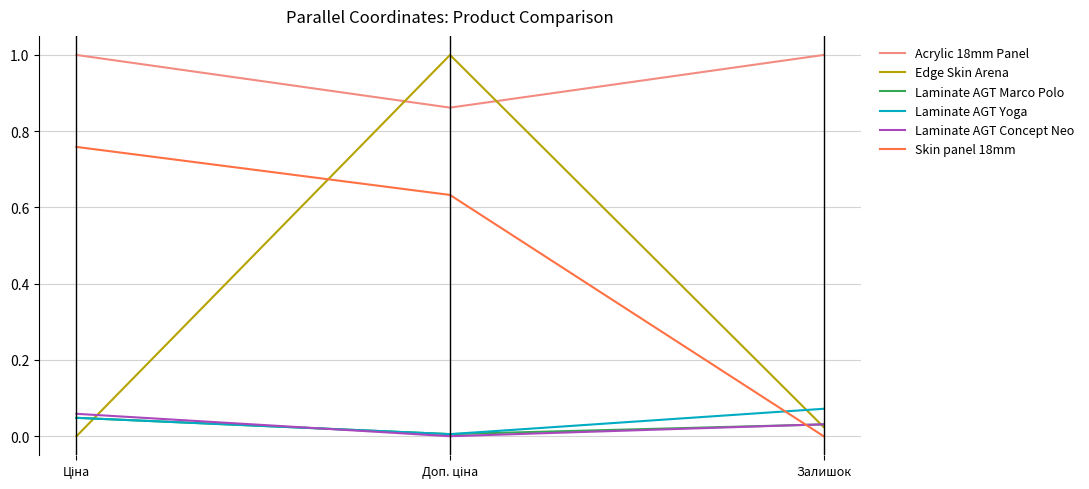

What is the spread (max minus min) of values at Залишок?

1.0